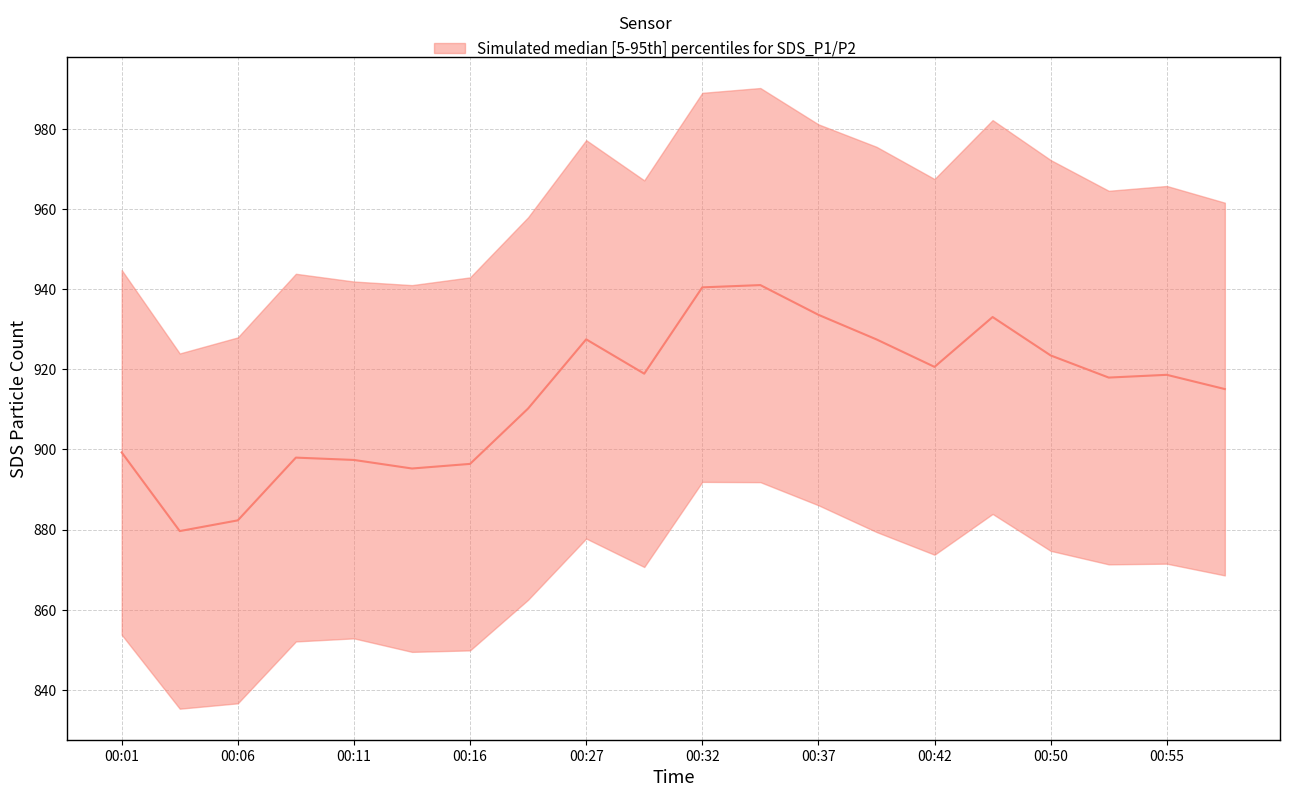

The chart shows a value of 918.6 at 00:55. True or false?

True